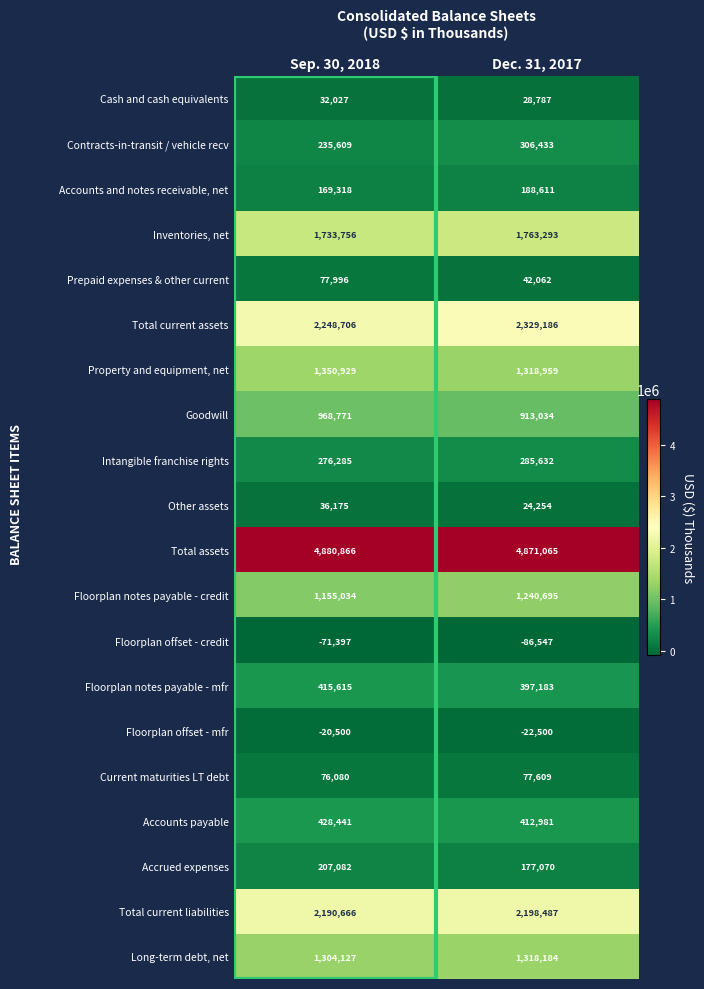

Which series has the largest total across all categories?

Total assets